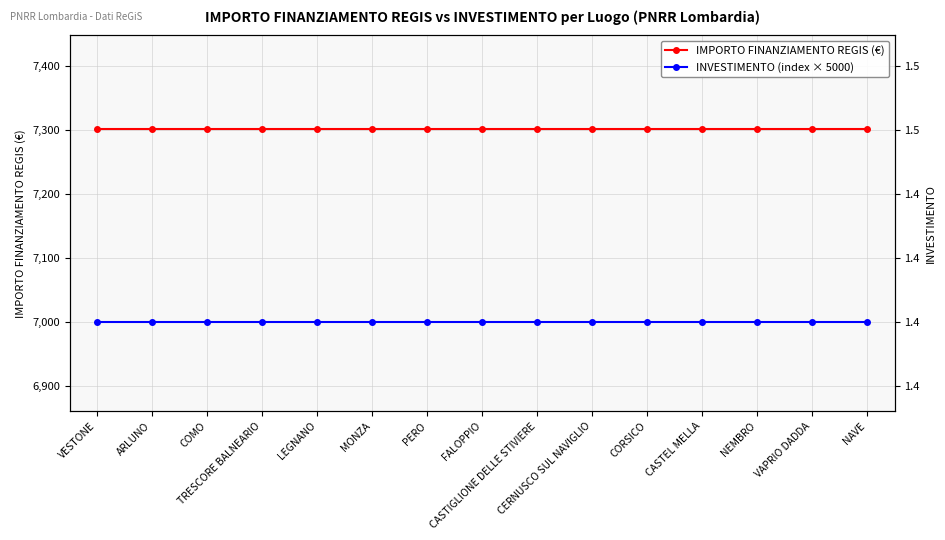

At which label is IMPORTO FINANZIAMENTO REGIS (€) closest to 7301?

VESTONE